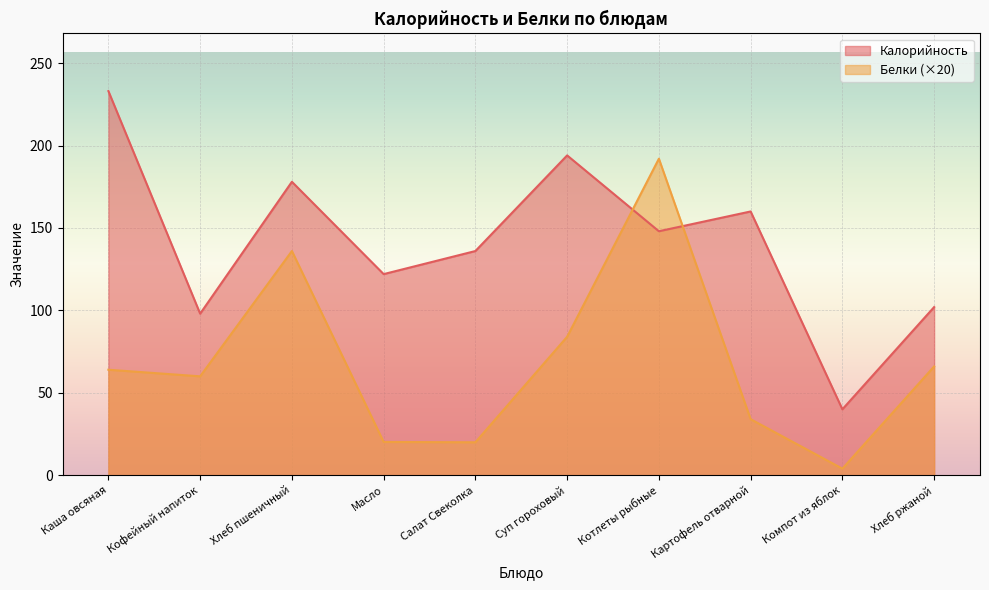

Reading right to left, extract all data points from this chart.

Калорийность: 102.0	40.0	160.0	148.0	194.0	136.0	122.0	178.0	98.0	233.0
Белки: 66.0	4.0	34.0	192.0	84.0	20.0	20.2	136.0	60.0	64.0